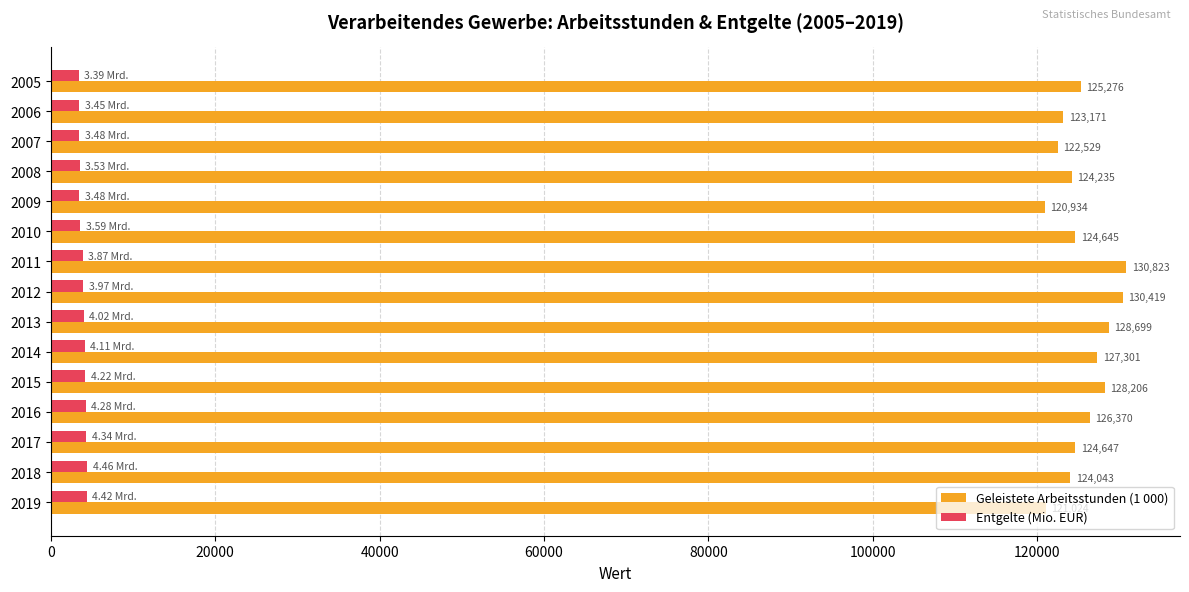

At which label is Entgelte (Mio. EUR) closest to 3923?

2012